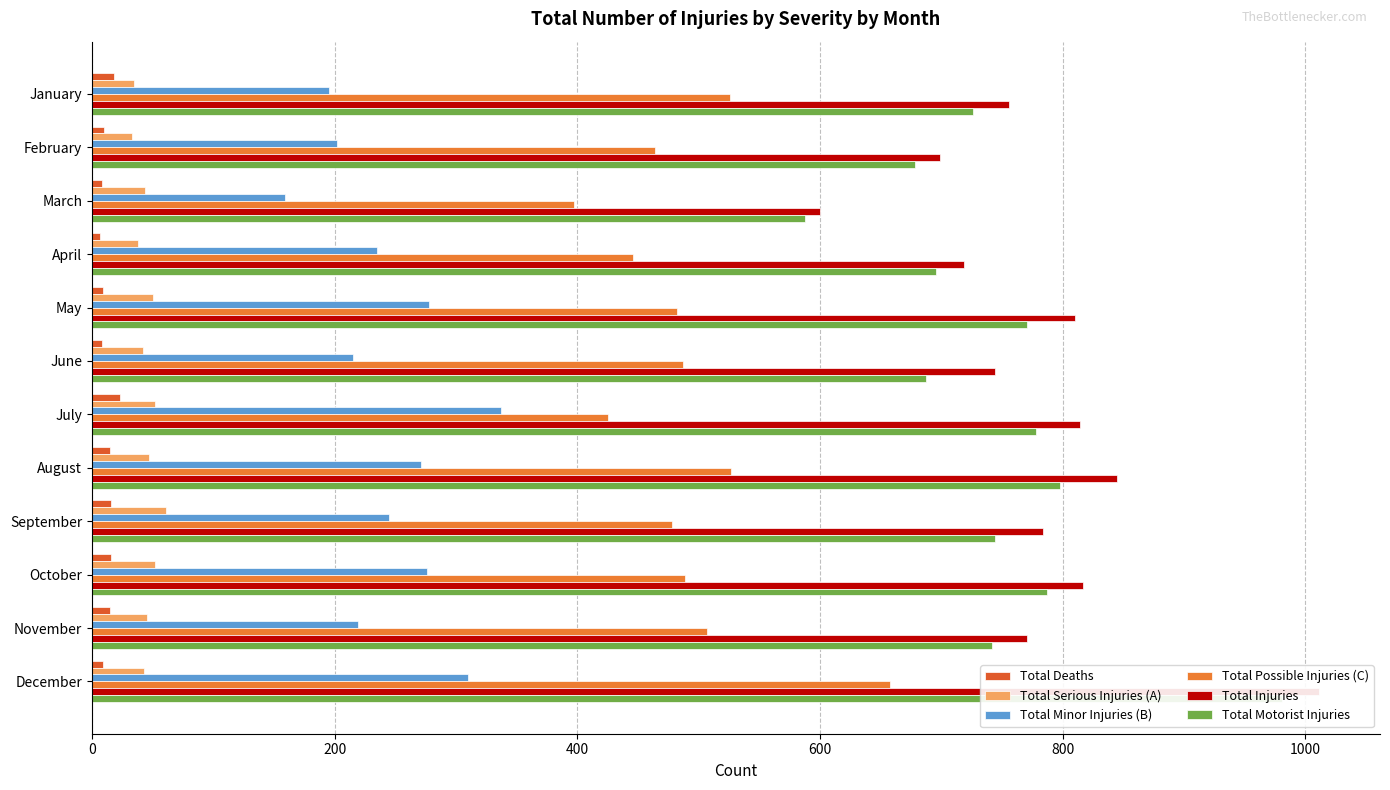

Reading right to left, list all the values displayed in this chart.

Total Deaths: 9	15	16	16	15	23	8	9	7	8	10	18
Total Serious Injuries (A): 43	45	52	61	47	52	42	50	38	44	33	35
Total Minor Injuries (B): 310	219	276	245	271	337	215	278	235	159	202	195
Total Possible Injuries (C): 658	507	489	478	527	425	487	482	446	397	464	526
Total Injuries: 1011	771	817	784	845	814	744	810	719	600	699	756
Total Motorist Injuries: 981	742	787	744	798	778	687	771	696	588	678	726